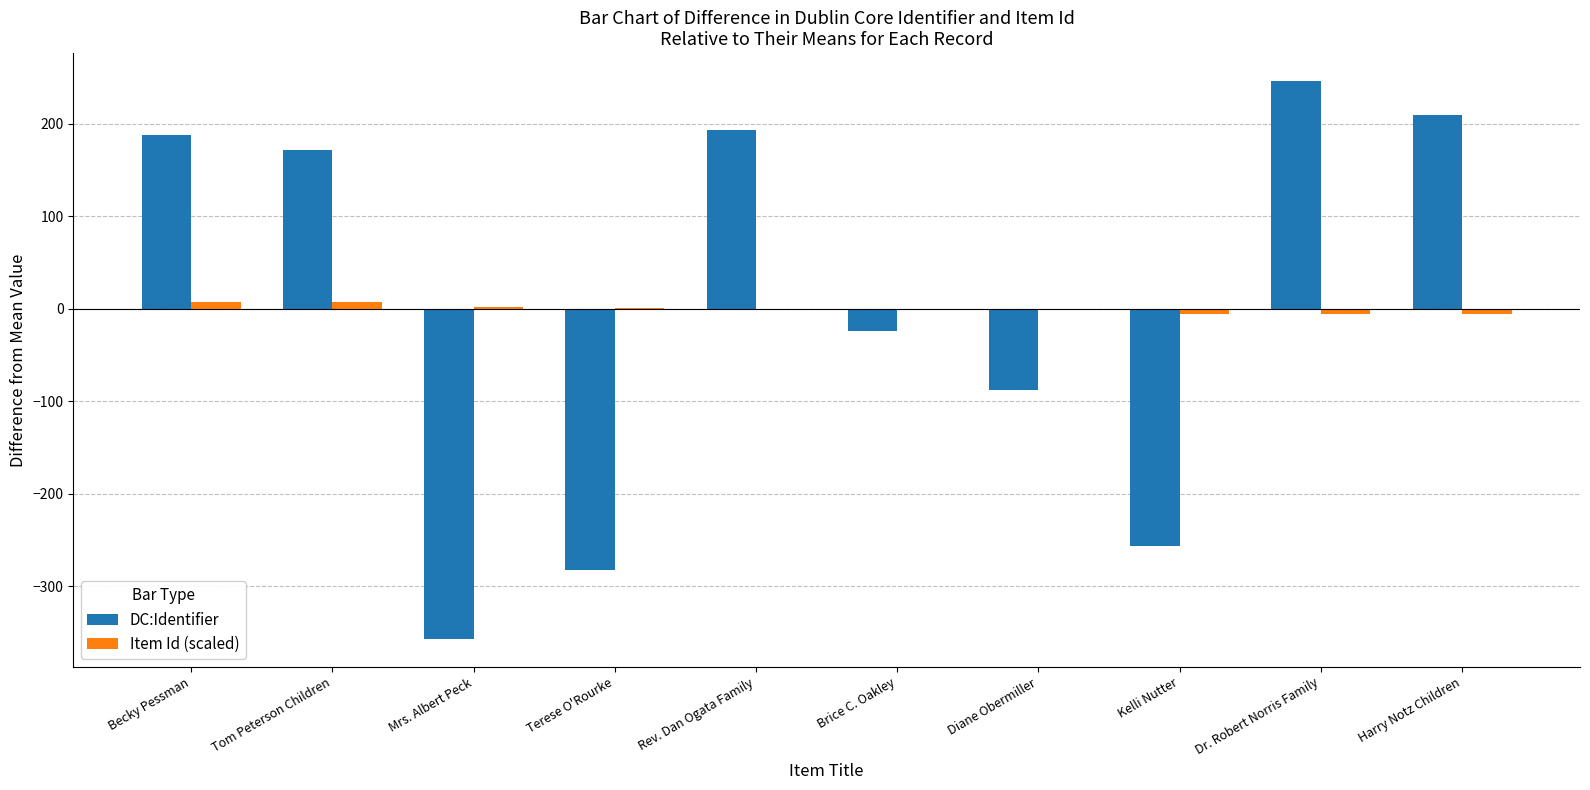

How many groups of bars are there?

10